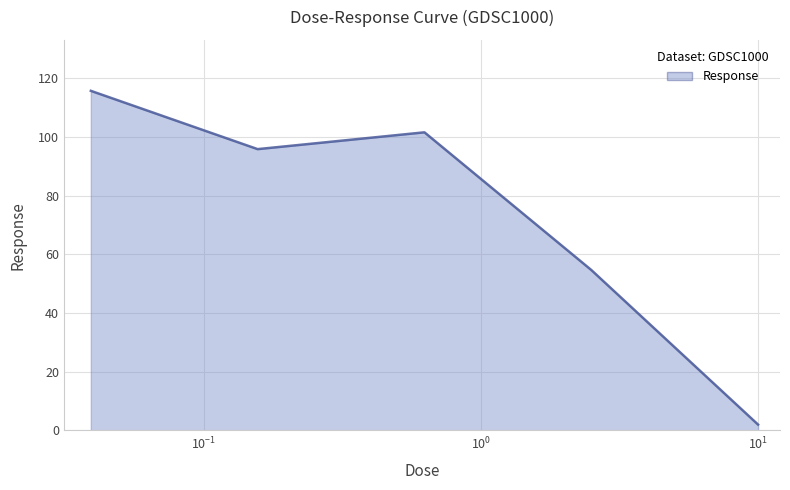

How many interior local valleys (lower than both neighbors) does the data have?

1